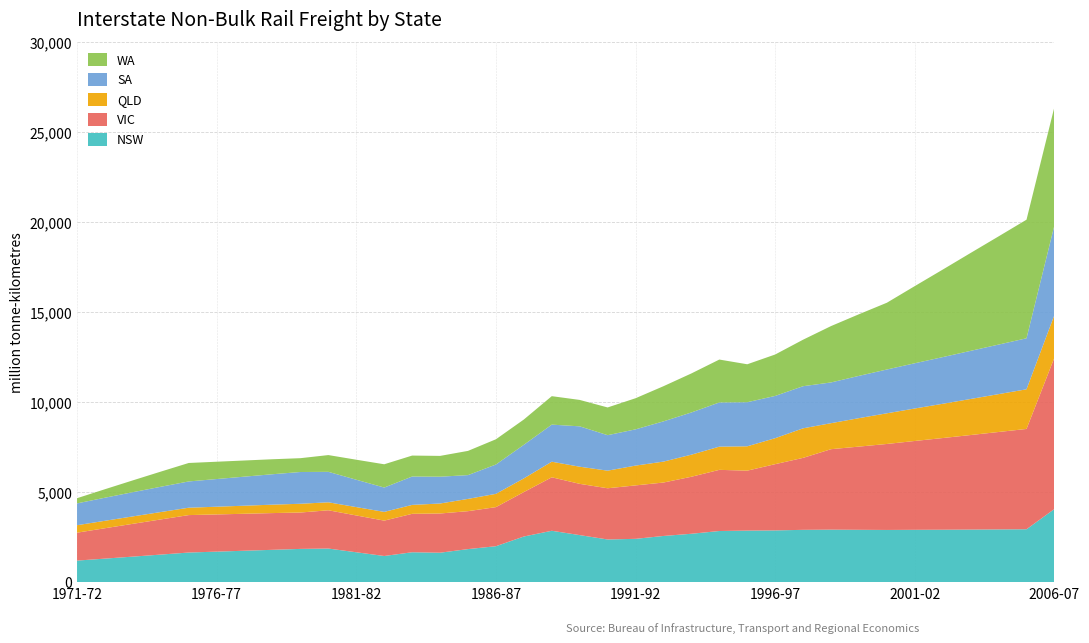

Reading right to left, extract all data points from this chart.

NSW: 2006-07=4074.0	2005-06=2948.4	2004-05=2939.1	2003-04=2929.9	2002-03=2922.1	2001-02=2917.3	2000-01=2909.6	1999-00=2917.7	1998-99=2925.8	1997-98=2915.8	1996-97=2884.1	1995-96=2873.4	1994-95=2850.8	1993-94=2697.5	1992-93=2575.6	1991-92=2416.0	1990-91=2380.5	1989-90=2623.5	1988-89=2863.8	1987-88=2545.4	1986-87=2006.6	1985-86=1846.2	1984-85=1645.9	1983-84=1670.7	1982-83=1463.6	1981-82=1669.9	1980-81=1877.2	1979-80=1857.1	1978-79=1806.4	1977-78=1755.9	1976-77=1705.6	1975-76=1655.6	1974-75=1541.6	1973-74=1429.0	1972-73=1317.8	1971-72=1208.0
VIC: 2006-07=8409.0	2005-06=5569.8	2004-05=5410.3	2003-04=5250.7	2002-03=5091.4	2001-02=4933.8	2000-01=4774.8	1999-00=4620.3	1998-99=4468.7	1997-98=3996.8	1996-97=3678.8	1995-96=3328.9	1994-95=3396.2	1993-94=3166.6	1992-93=2966.9	1991-92=2967.6	1990-91=2843.5	1989-90=2846.0	1988-89=2970.1	1987-88=2468.4	1986-87=2170.6	1985-86=2106.3	1984-85=2177.4	1983-84=2134.5	1982-83=1963.7	1981-82=2044.6	1980-81=2124.8	1979-80=2020.2	1978-79=2040.2	1977-78=2052.5	1976-77=2065.5	1975-76=2079.3	1974-75=1952.1	1973-74=1821.6	1972-73=1687.5	1971-72=1550.1
QLD: 2006-07=2365.0	2005-06=2202.2	2004-05=2102.3	2003-04=2002.3	2002-03=1902.5	2001-02=1802.6	2000-01=1702.7	1999-00=1579.9	1998-99=1443.8	1997-98=1641.0	1996-97=1442.5	1995-96=1352.5	1994-95=1288.4	1993-94=1225.5	1992-93=1162.5	1991-92=1099.6	1990-91=977.5	1989-90=951.7	1988-89=865.2	1987-88=759.8	1986-87=737.3	1985-86=681.2	1984-85=554.7	1983-84=495.3	1982-83=485.1	1981-82=464.0	1980-81=442.9	1979-80=486.5	1978-79=467.3	1977-78=448.0	1976-77=428.8	1975-76=409.6	1974-75=410.8	1973-74=411.9	1972-73=413.1	1971-72=414.3
SA: 2006-07=4985.0	2005-06=2832.0	2004-05=2751.2	2003-04=2672.3	2002-03=2591.7	2001-02=2512.7	2000-01=2432.0	1999-00=2348.1	1998-99=2262.3	1997-98=2338.3	1996-97=2346.7	1995-96=2448.0	1994-95=2453.6	1993-94=2344.1	1992-93=2234.5	1991-92=2012.9	1990-91=1970.5	1989-90=2241.9	1988-89=2059.0	1987-88=1864.6	1986-87=1628.4	1985-86=1321.0	1984-85=1488.4	1983-84=1575.2	1982-83=1351.7	1981-82=1519.6	1980-81=1691.9	1979-80=1763.5	1978-79=1689.4	1977-78=1613.8	1976-77=1536.9	1975-76=1458.5	1974-75=1403.6	1973-74=1344.2	1972-73=1280.9	1971-72=1212.5
WA: 2006-07=6570.0	2005-06=6585.8	2004-05=6008.5	2003-04=5436.6	2002-03=4859.3	2001-02=4285.1	2000-01=3707.7	1999-00=3421.6	1998-99=3130.0	1997-98=2582.7	1996-97=2300.0	1995-96=2106.9	1994-95=2382.4	1993-94=2167.3	1992-93=1952.1	1991-92=1727.6	1990-91=1539.8	1989-90=1466.5	1988-89=1580.2	1987-88=1403.8	1986-87=1402.0	1985-86=1345.2	1984-85=1155.0	1983-84=1164.0	1982-83=1292.0	1981-82=1111.2	1980-81=930.6	1979-80=767.6	1978-79=832.1	1977-78=896.6	1976-77=961.1	1975-76=1025.6	1974-75=841.1	1973-74=656.6	1972-73=472.0	1971-72=287.5